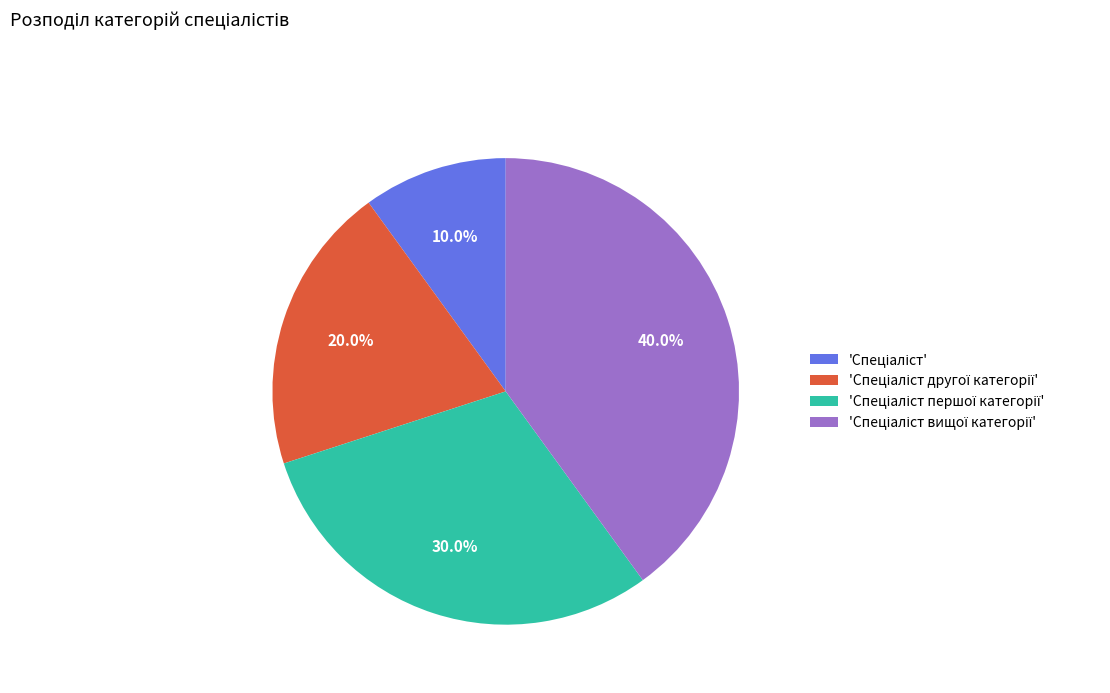

Is there a majority slice in this chart?

No